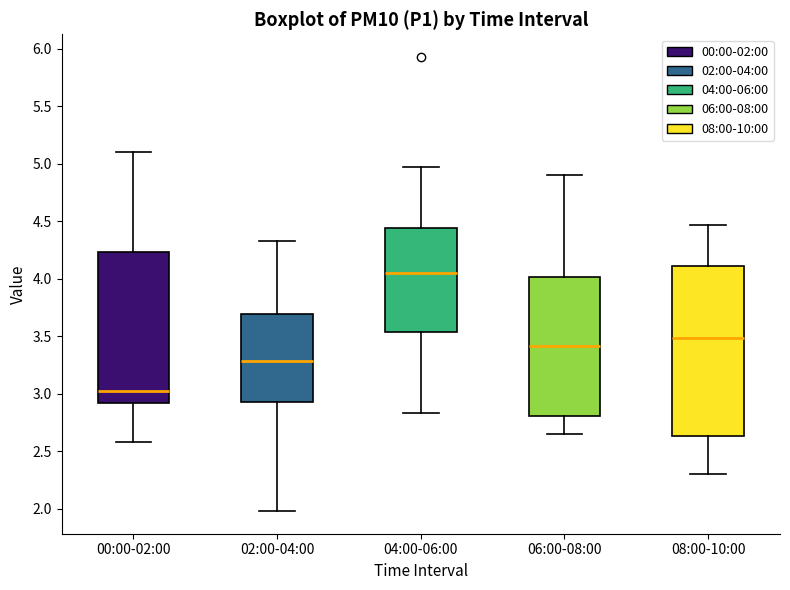

Reading left to right, read every box against the y-axis: the position of its median line, the range the box covers, and the ends of its whiskers. The values are not printed on the chart, so give them approximately, as read against the axis.

00:00-02:00: median 3.00, box 2.90 to 4.25, whiskers 2.60 to 5.10
02:00-04:00: median 3.30, box 2.95 to 3.70, whiskers 2.00 to 4.35
04:00-06:00: median 4.05, box 3.55 to 4.45, whiskers 2.85 to 4.95
06:00-08:00: median 3.40, box 2.80 to 4.00, whiskers 2.65 to 4.90
08:00-10:00: median 3.50, box 2.65 to 4.10, whiskers 2.30 to 4.45